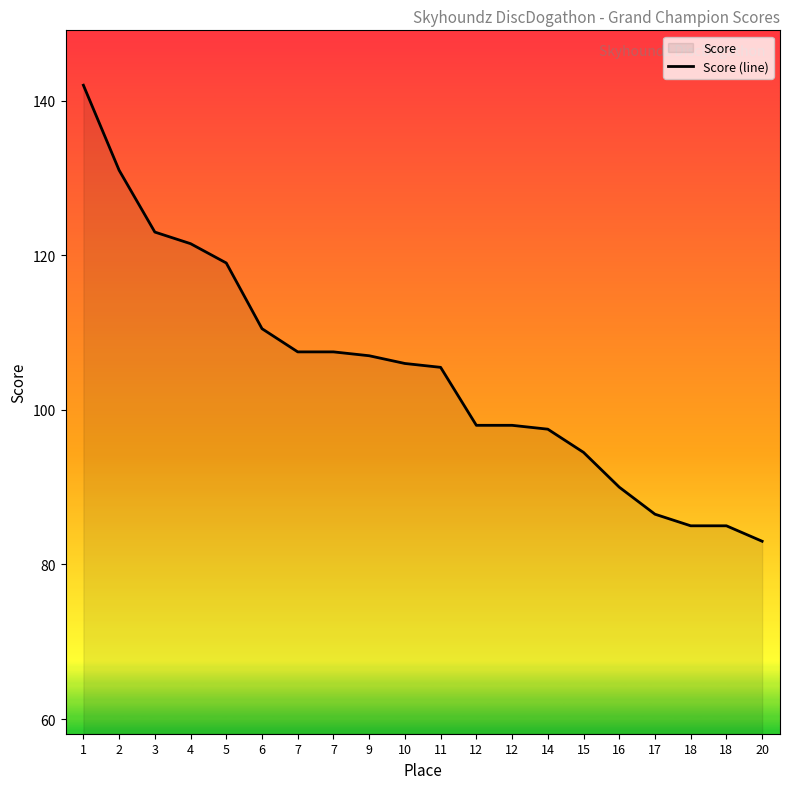

What is the value of the 6th point from the left?

110.5